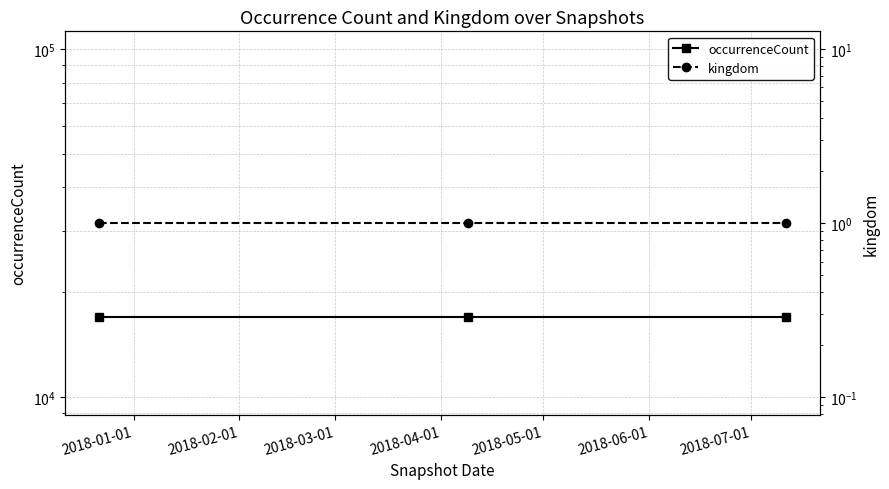

What is the total value across all series at 2018-03-01?

17045